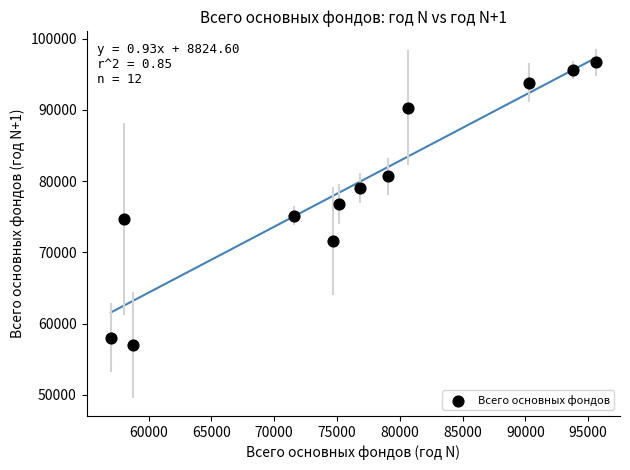

What is the range of X values (max minus min)?

38613